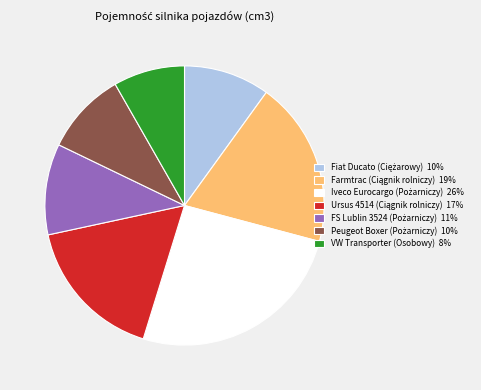

Does any single category account for the majority?

No